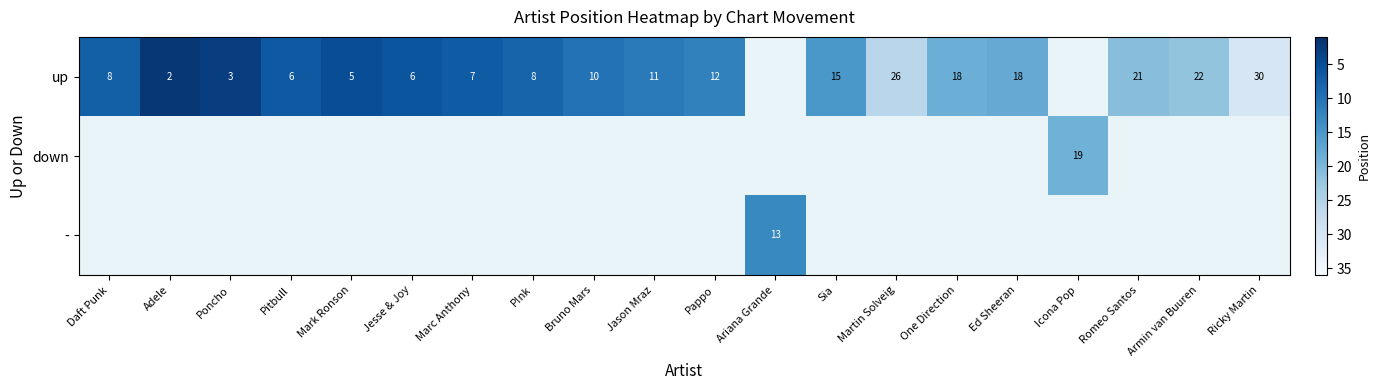

Is it true that up equals 8.0 at Daft Punk?

True